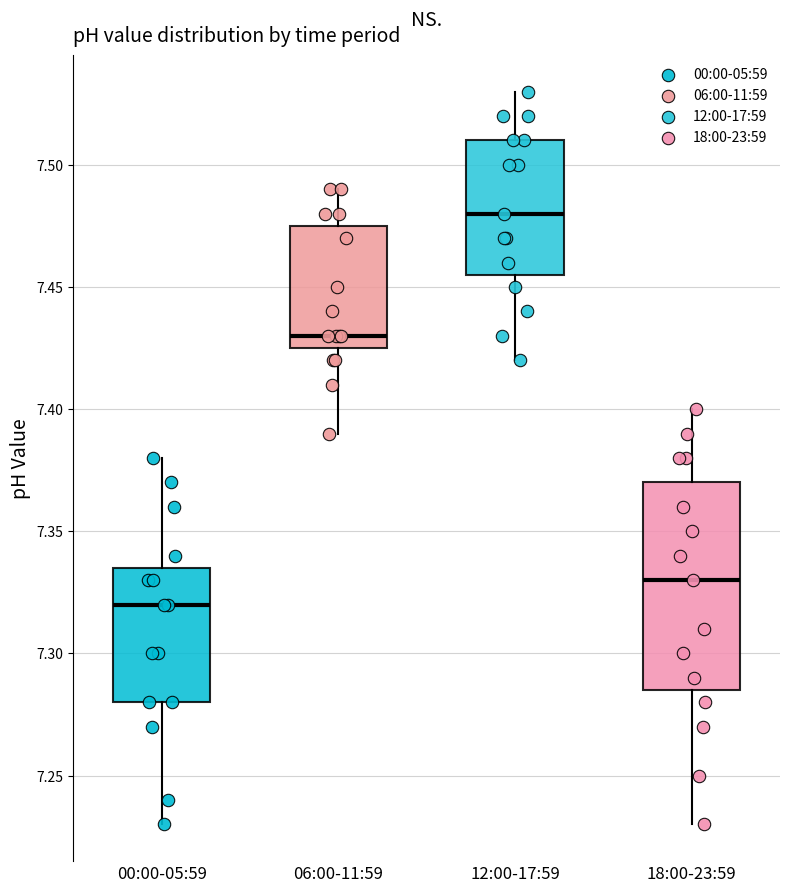

Reading left to right, read every box against the y-axis: the position of its median line, the range the box covers, and the ends of its whiskers. The values are not printed on the chart, so give them approximately, as read against the axis.

00:00-05:59: median 7.320, box 7.280 to 7.335, whiskers 7.230 to 7.380
06:00-11:59: median 7.430, box 7.425 to 7.475, whiskers 7.390 to 7.490
12:00-17:59: median 7.480, box 7.455 to 7.510, whiskers 7.420 to 7.530
18:00-23:59: median 7.330, box 7.285 to 7.370, whiskers 7.230 to 7.400